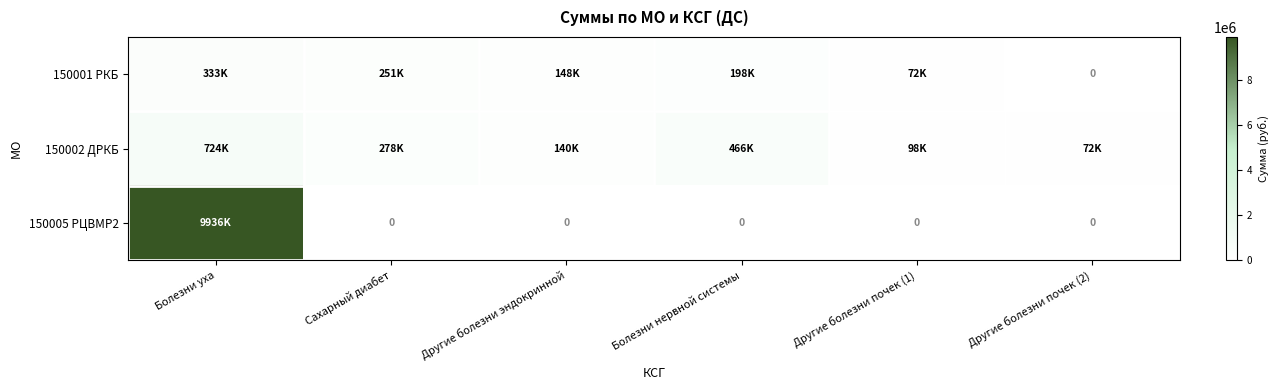

True or false: 150002 ДРКБ has a value of 126184.7 at Другие болезни почек (2).

False